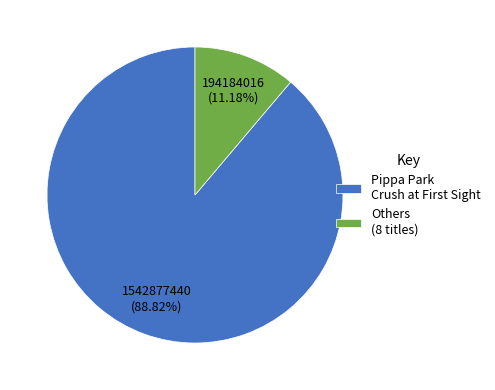

Which slice is the largest?

Pippa Park Crush at First Sight